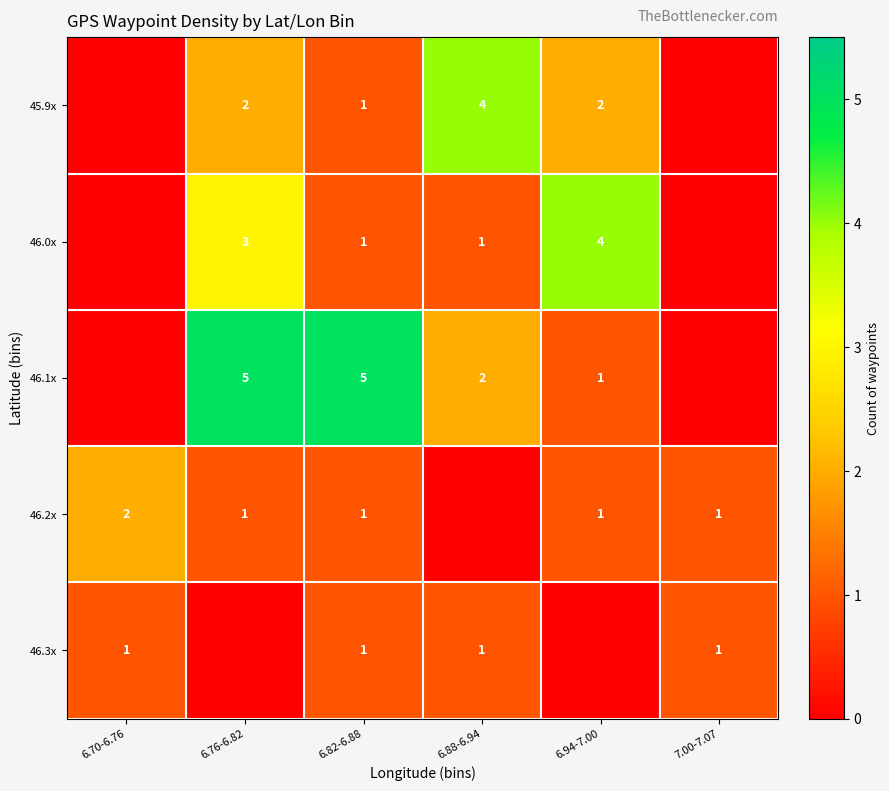

What is the total value across all series at 6.82-6.88?

9